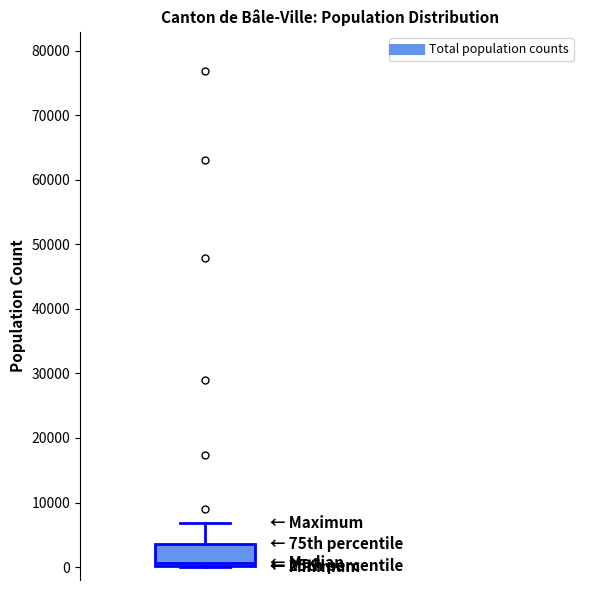

Where is the upper edge of the box on the y-axis? The values are not printed on the chart, so give them approximately, as read against the axis.

4000